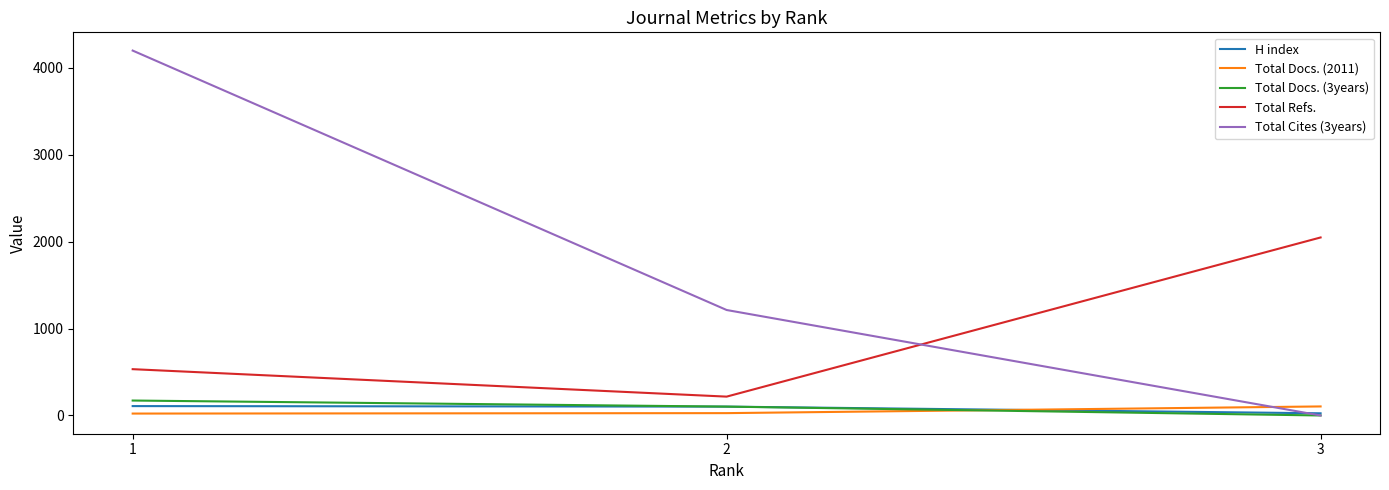

At which label does Total Docs. (3years) first exceed 102?

1